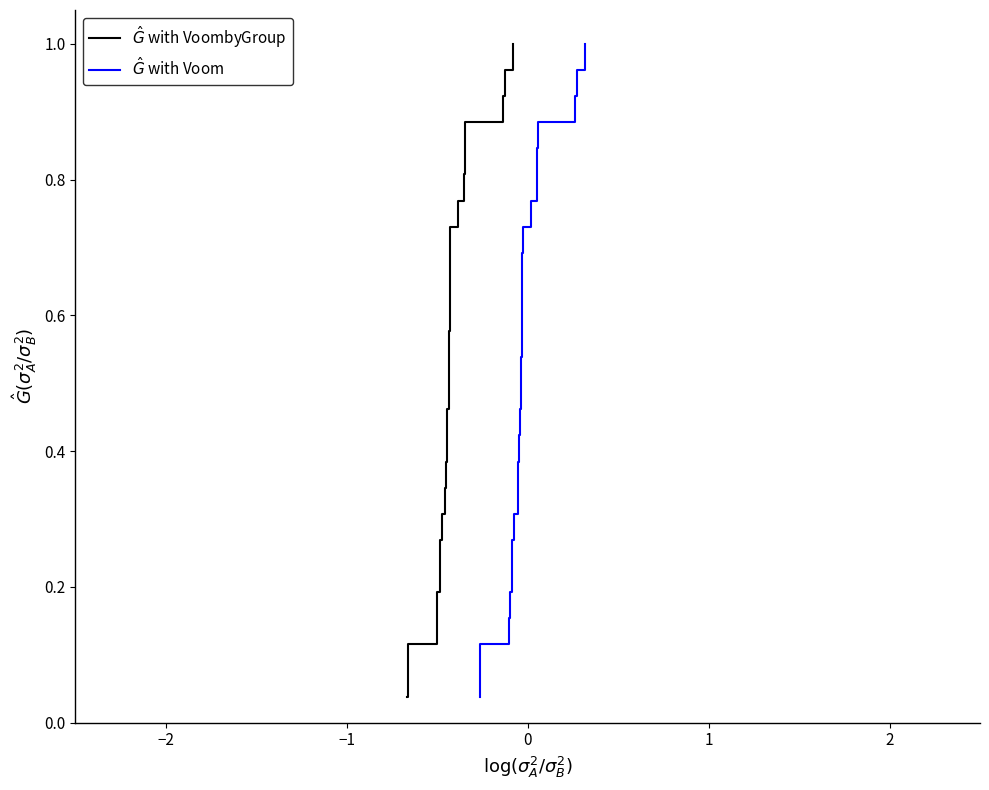

True or false: $\hat{G}$ with Voom and $\hat{G}$ with VoombyGroup cross at least once.

False